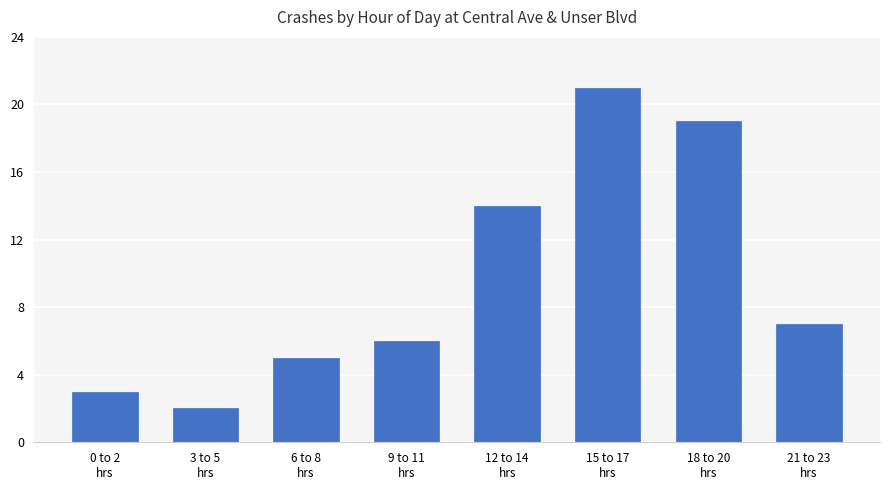

What is the sum of all values?

77